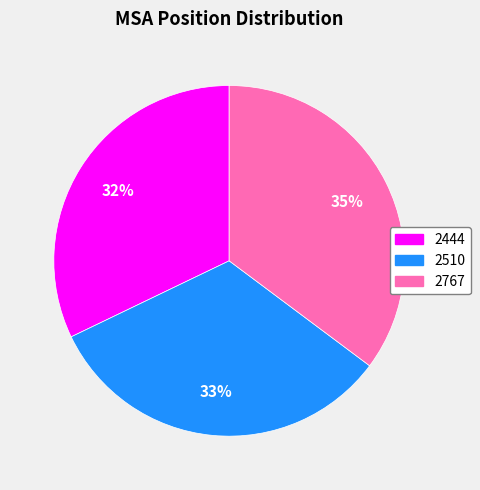

To the nearest percent, what portion does 2767 represent?

35%